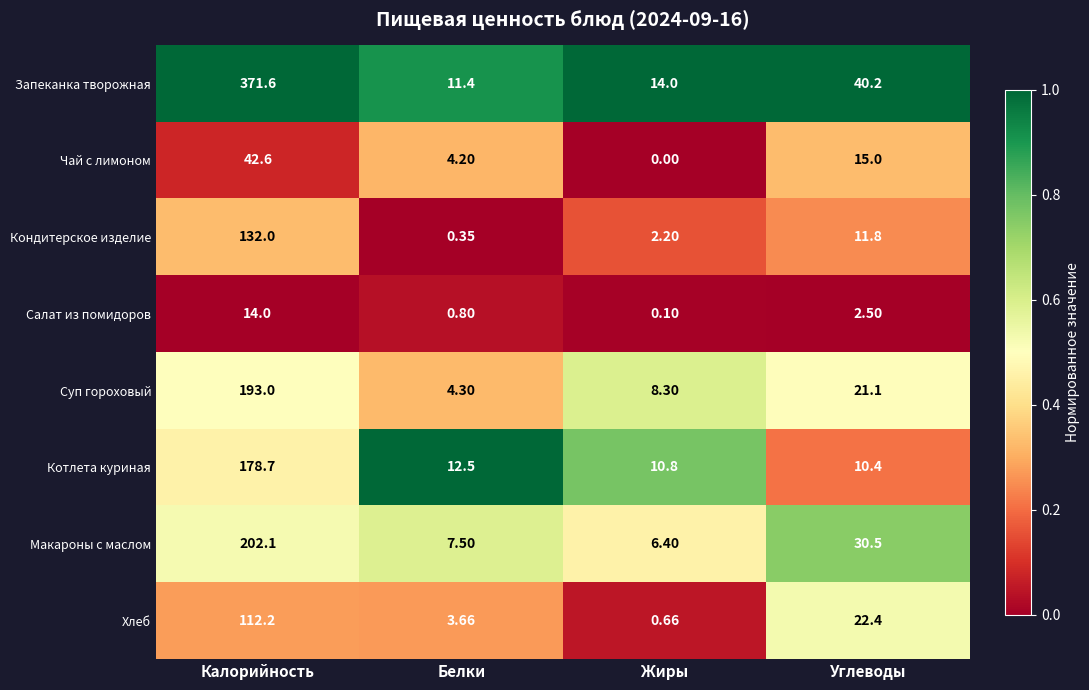

Which series has the largest range (max minus min)?

Запеканка творожная